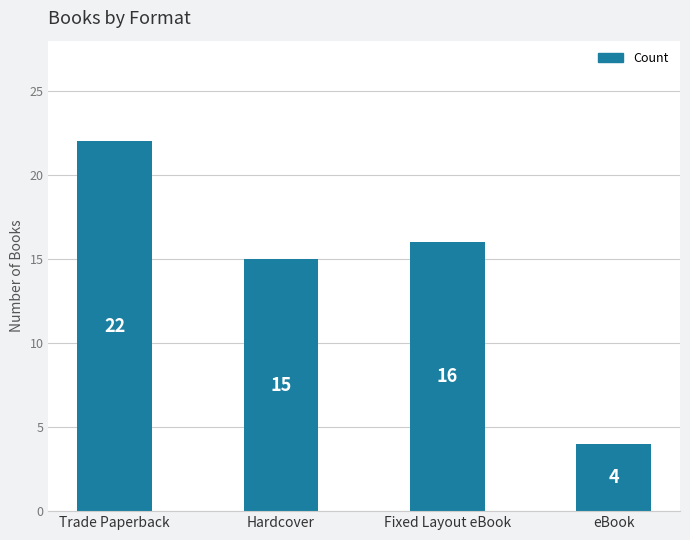

What is the label of the 2nd bar from the right?

Fixed Layout eBook